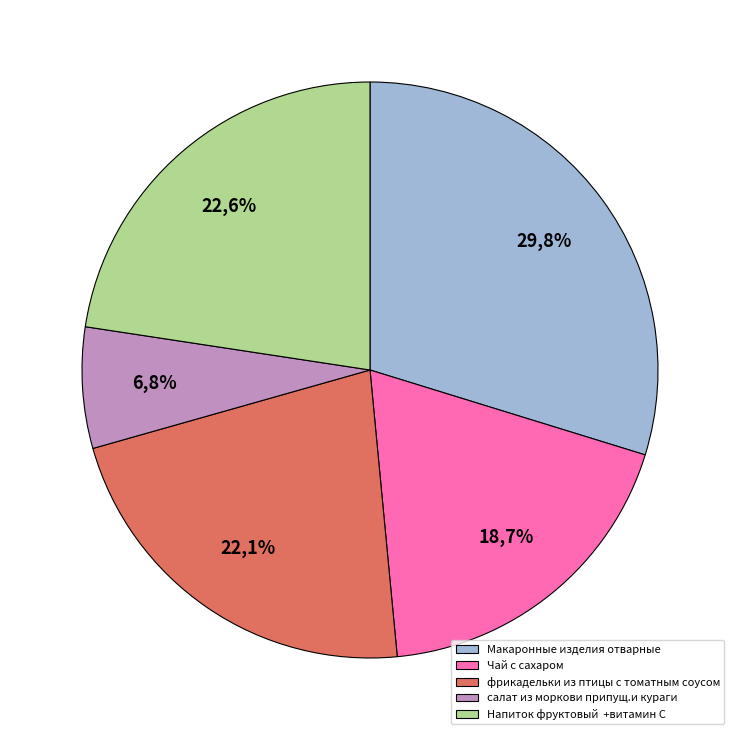

What percentage is the Макаронные изделия отварные slice, to the nearest percent?

30%